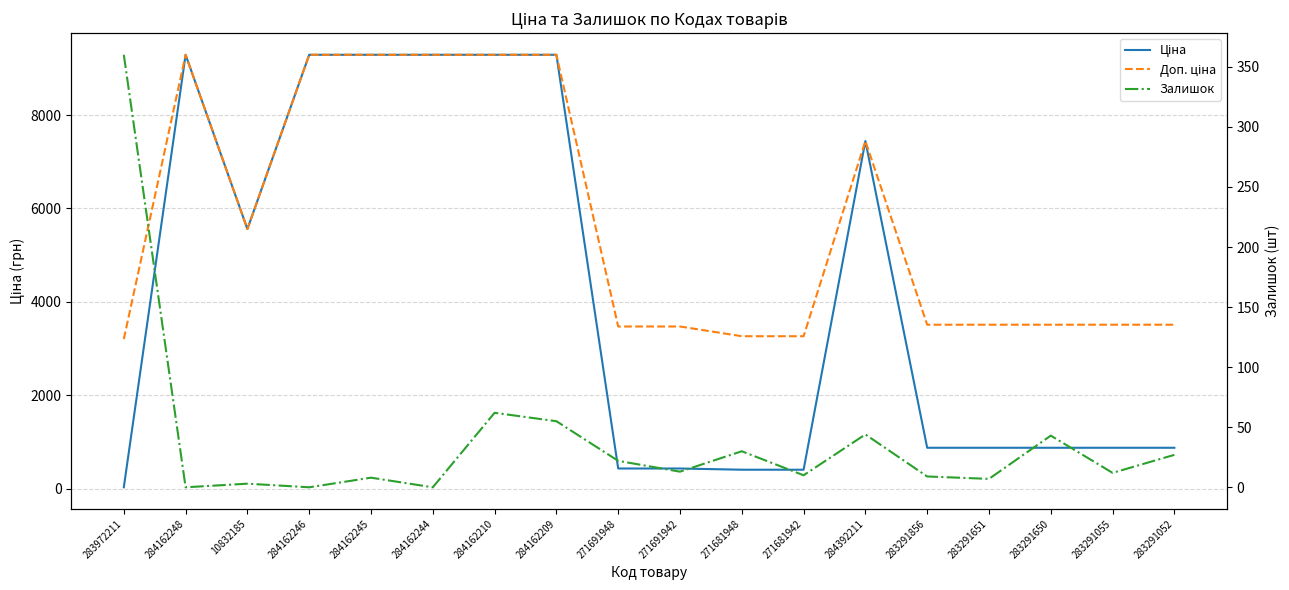

Does the chart have visible grid lines?

Yes